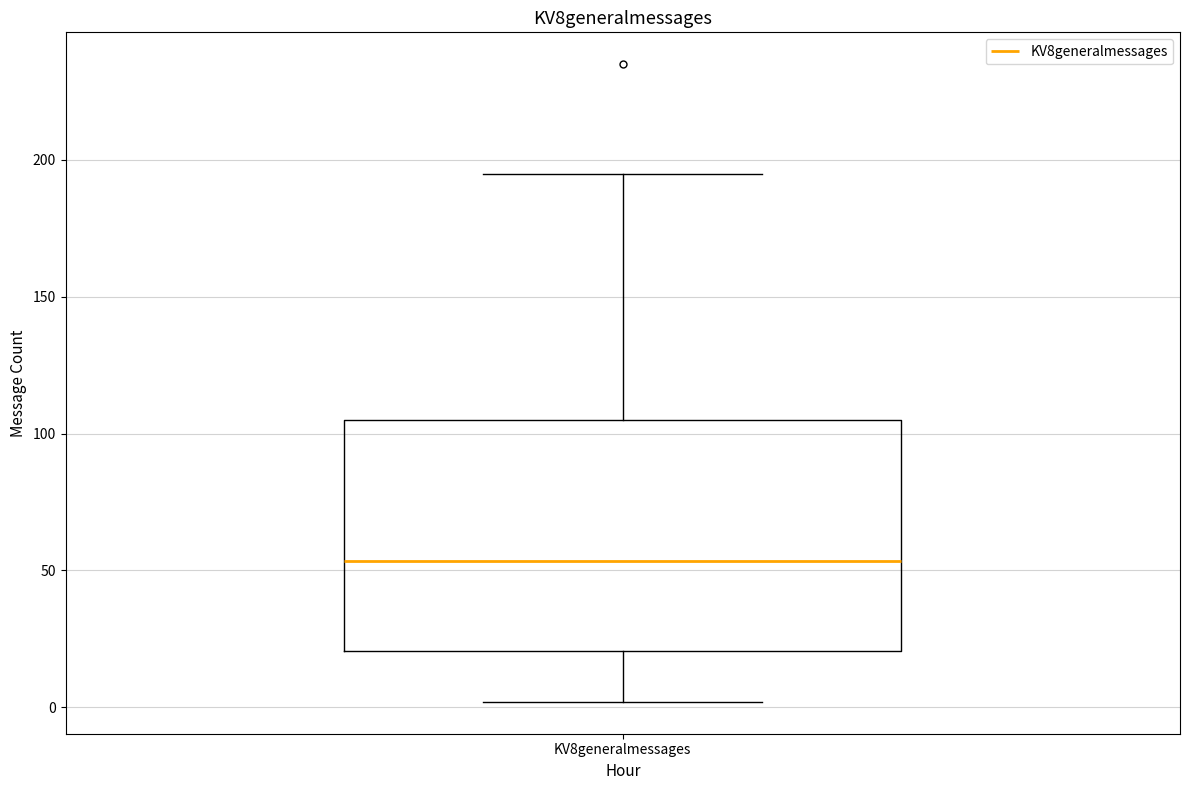

Transcribe this box plot: give where the median line is, the range the box spans, and where the two whiskers end, as read against the y-axis. The values are not printed on the chart, so give them approximately, as read against the axis.

median 55, box 20 to 105, whiskers 0 to 195